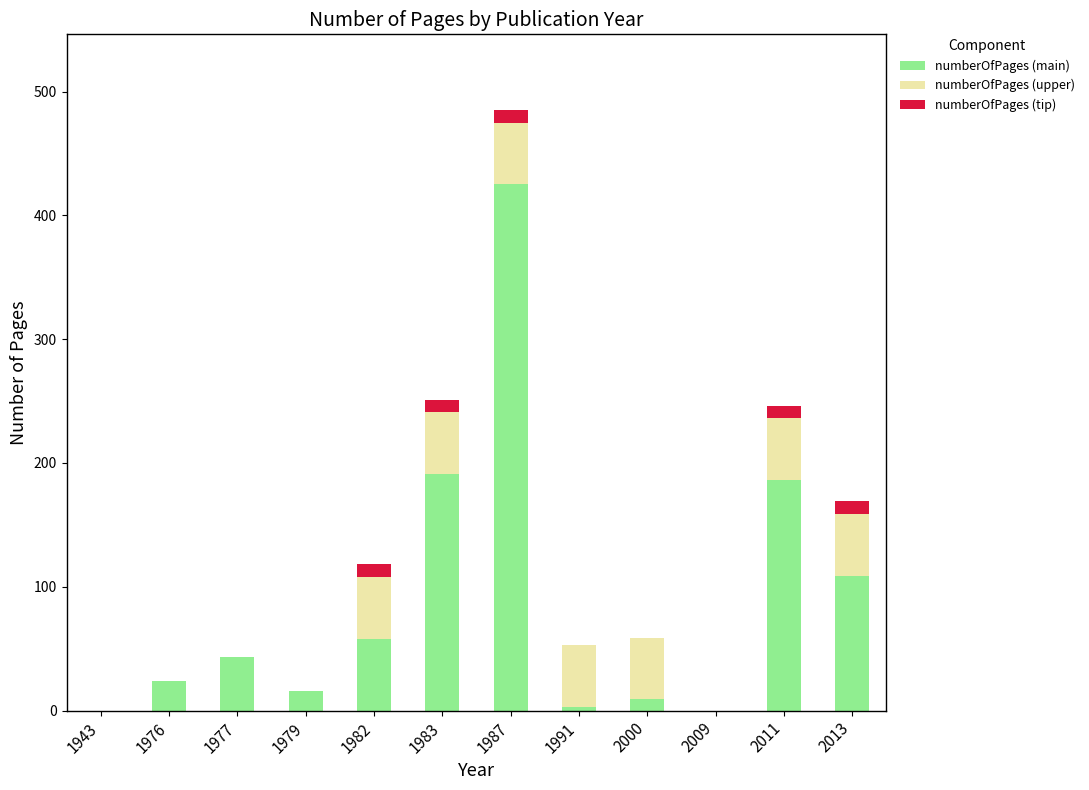

Is it true that numberOfPages (main) equals 0 at 2009?

True